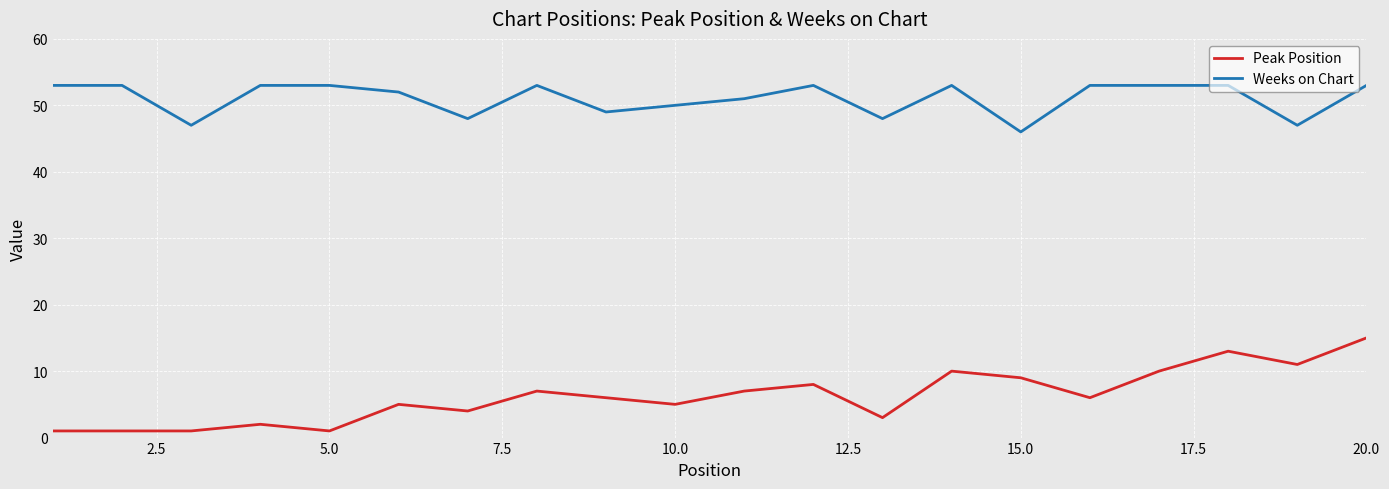

Count the number of categories in the chart.

20